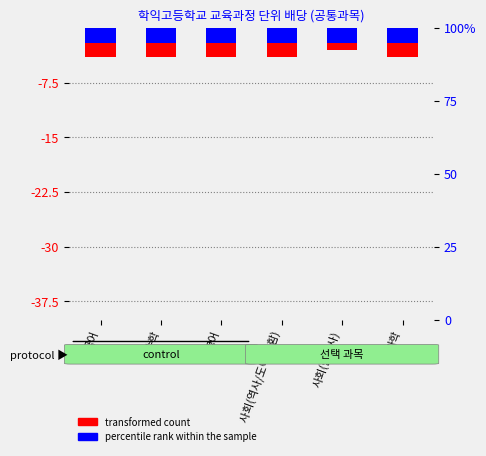

True or false: percentile rank within the sample has a value of -3 at 수학.

False